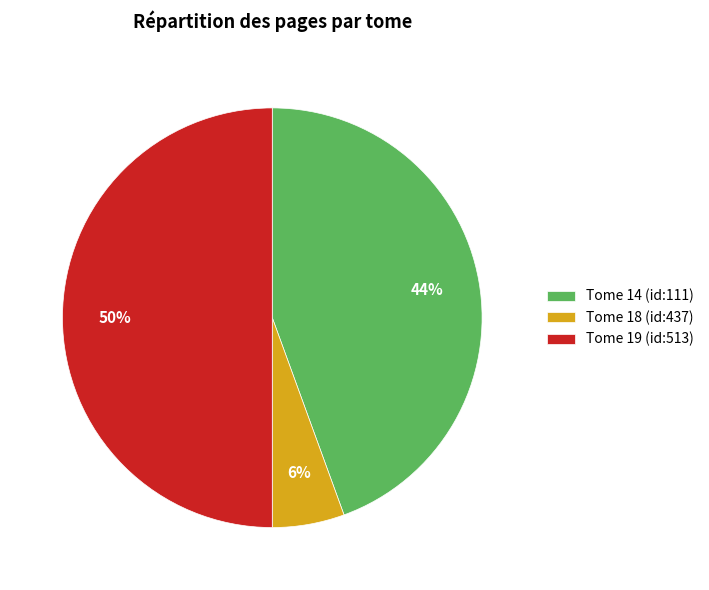

What percentage is the Tome 14 (id:111) slice, to the nearest percent?

44%